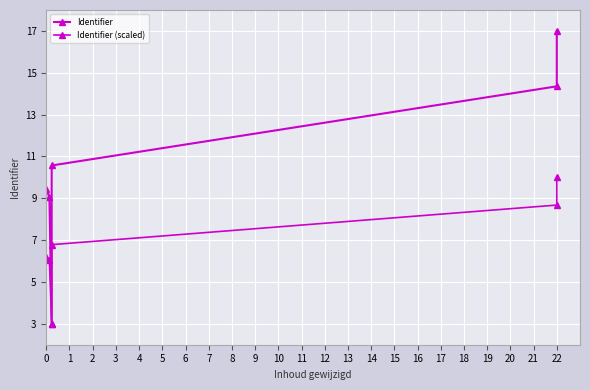

True or false: Identifier (scaled) and Identifier cross at least once.

False